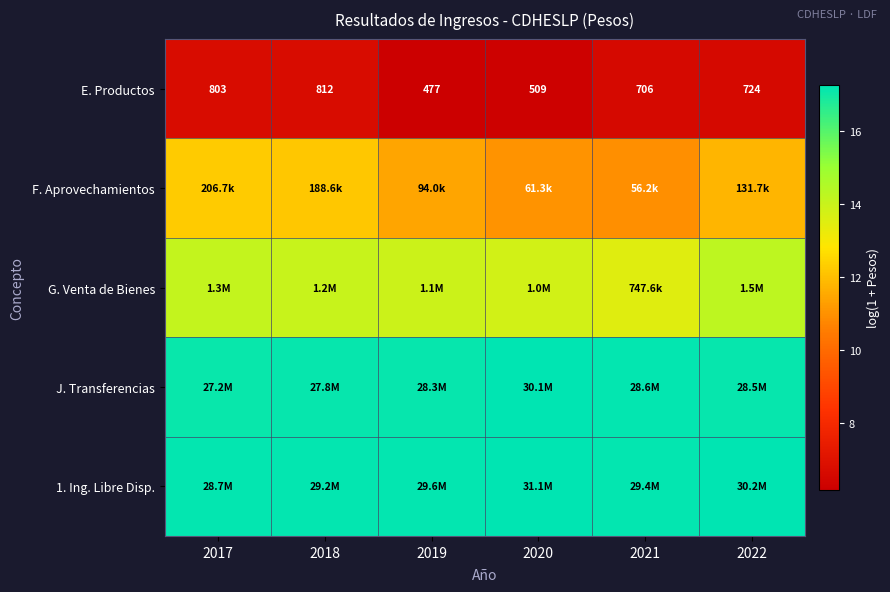

How many values in the E. Productos series are below 724?

3